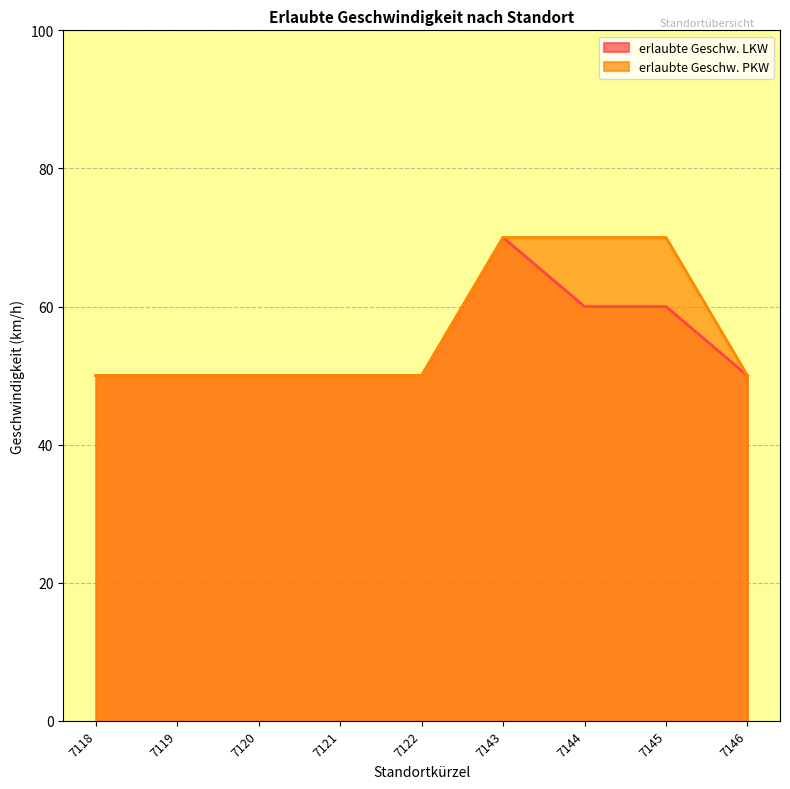

How many lines are shown in the chart?

2